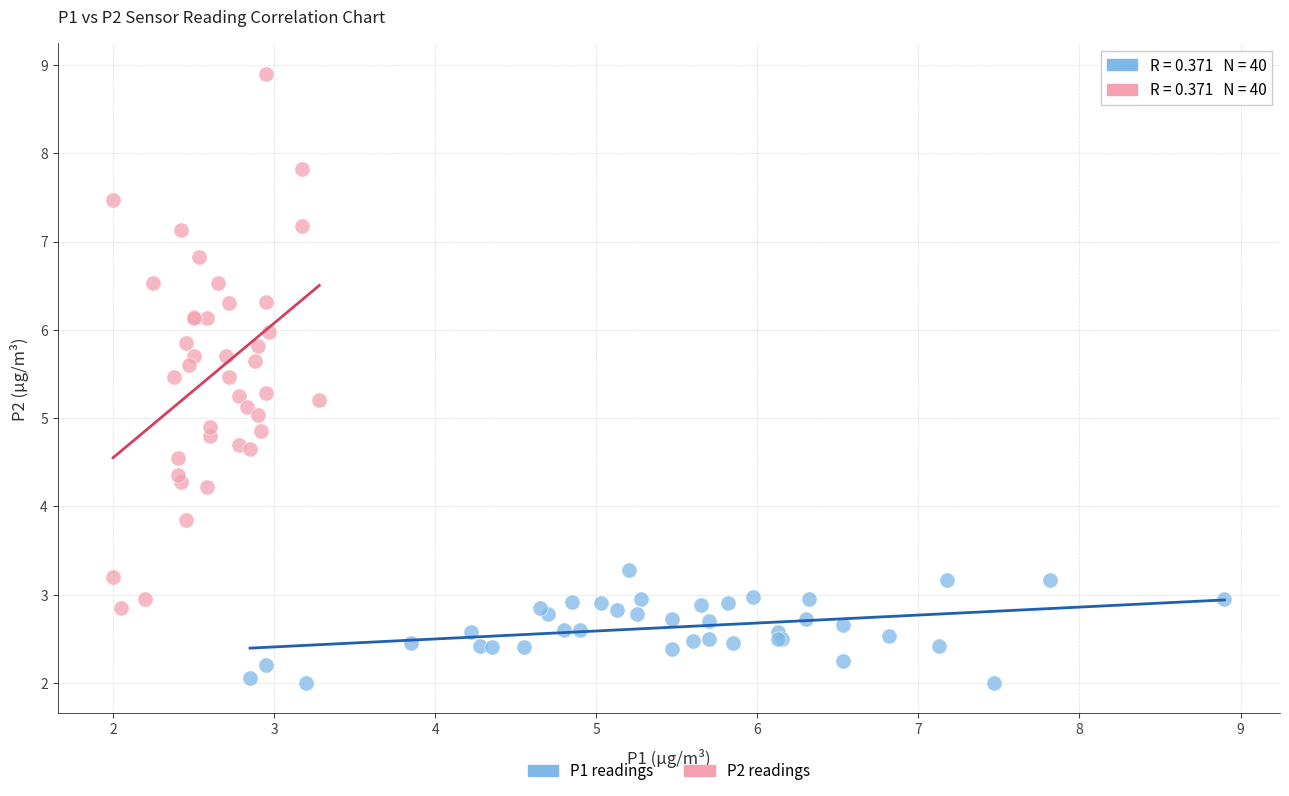

Which series has the widest spread of Y values?

P2 readings